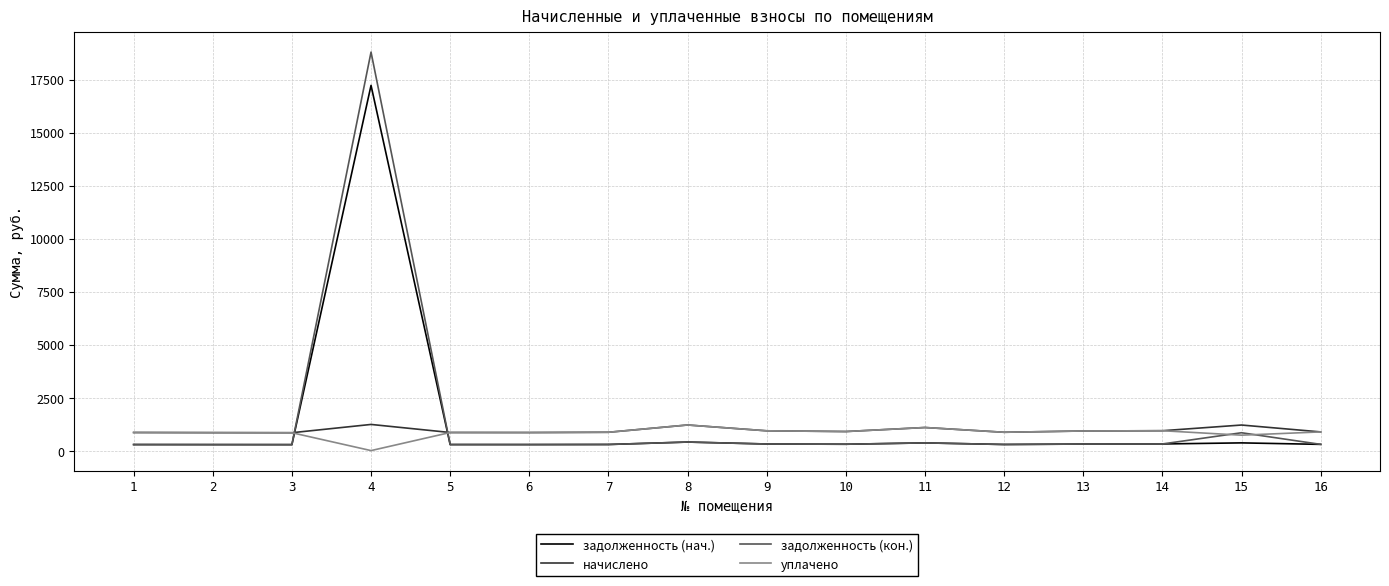

At which category does the chart reach its peak across all series?

4